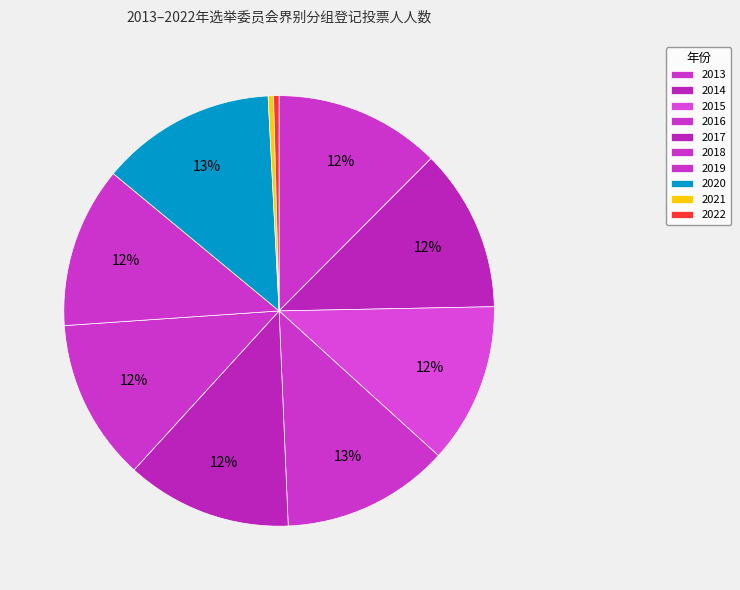

What is the change in value from 2014 to 2015?

-3241